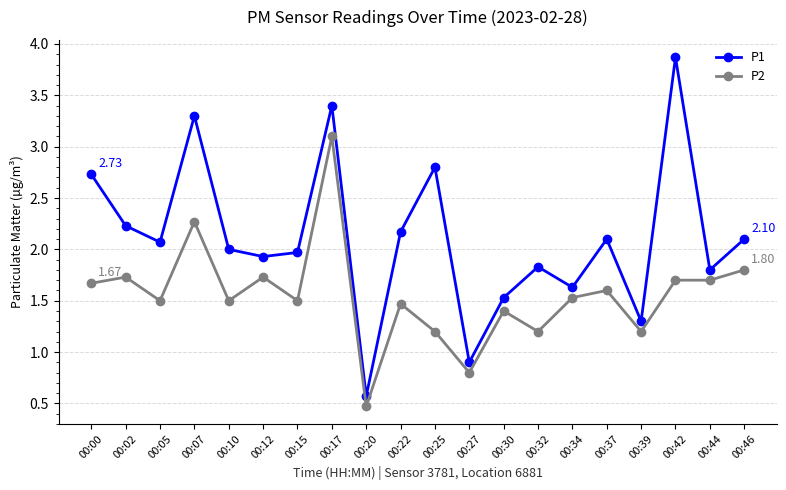

What is the greatest value displayed?

3.9